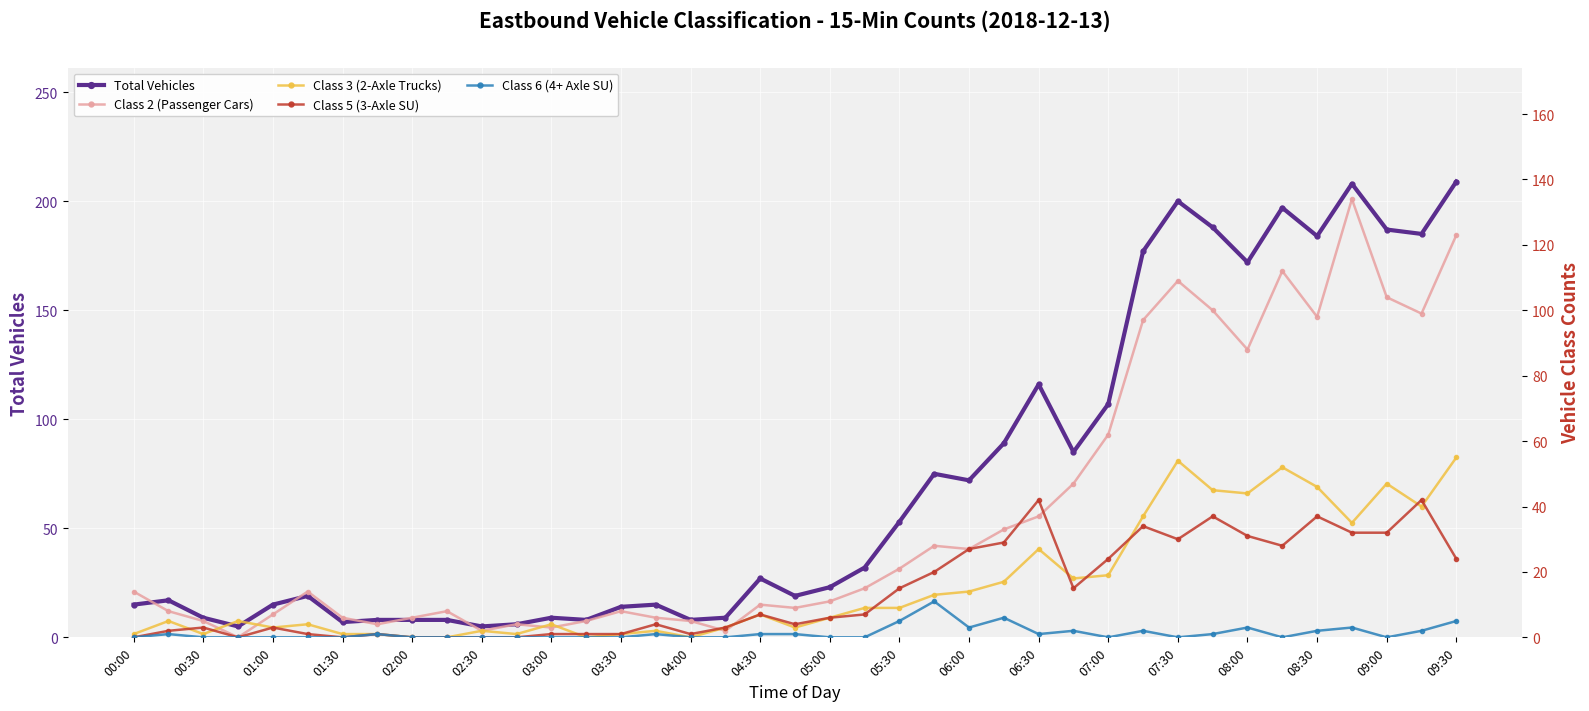

True or false: Total Vehicles has more than 1 points higher than both neighbors.

True